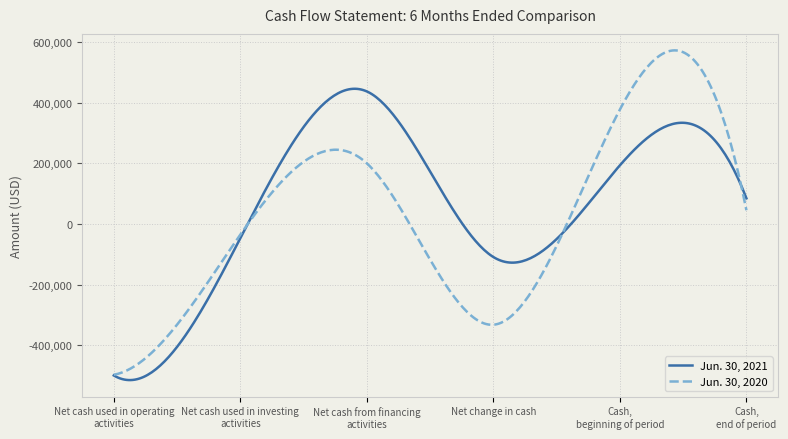

List the series in order of their overall mean, highest first.

Jun. 30, 2021, Jun. 30, 2020